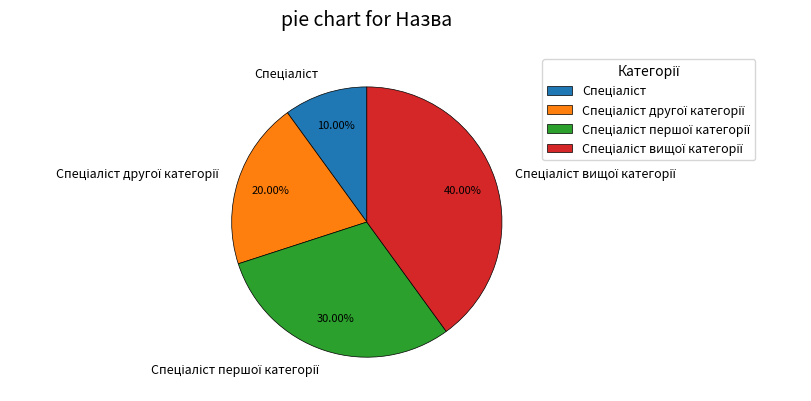

Is there any slice that represents more than half of the pie?

No